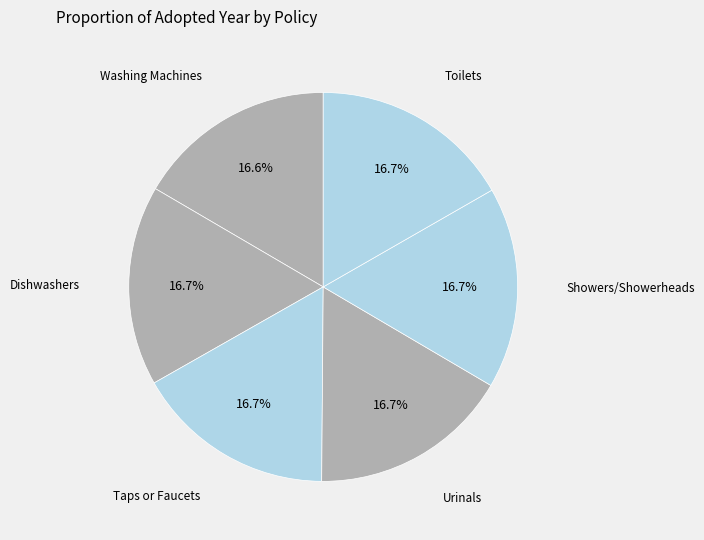

What percentage do Toilets and Taps or Faucets together represent?

33.4%